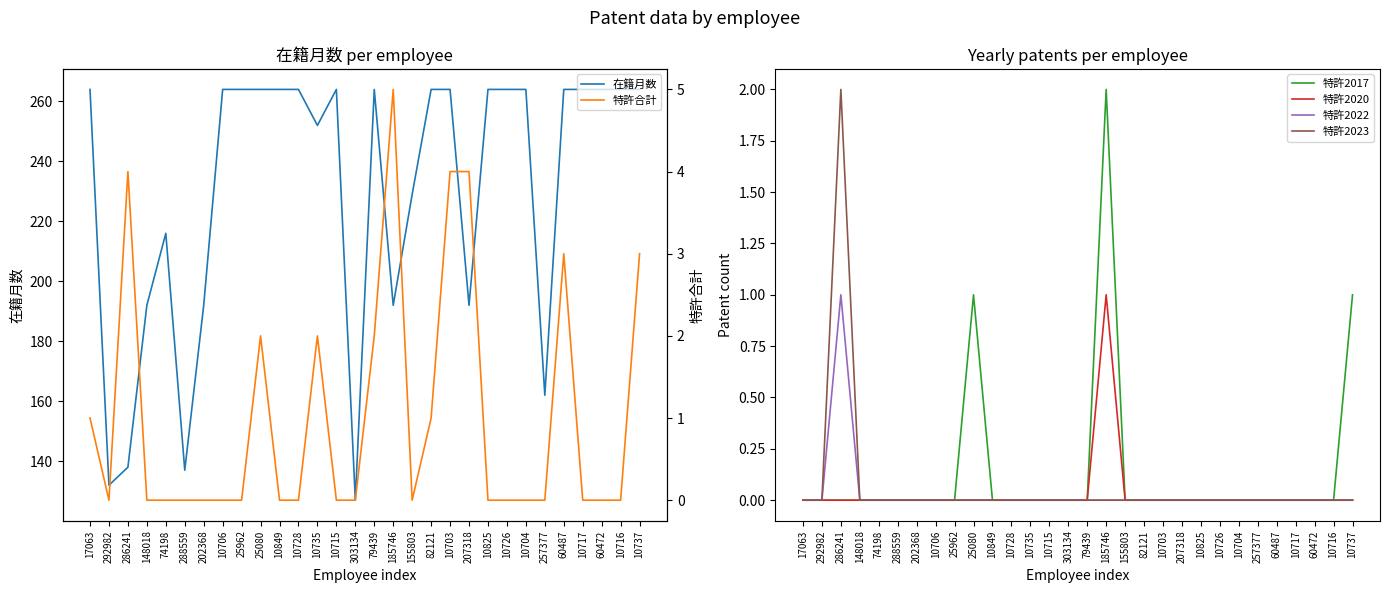

True or false: 特許2020 has more than 1 points higher than both neighbors.

False